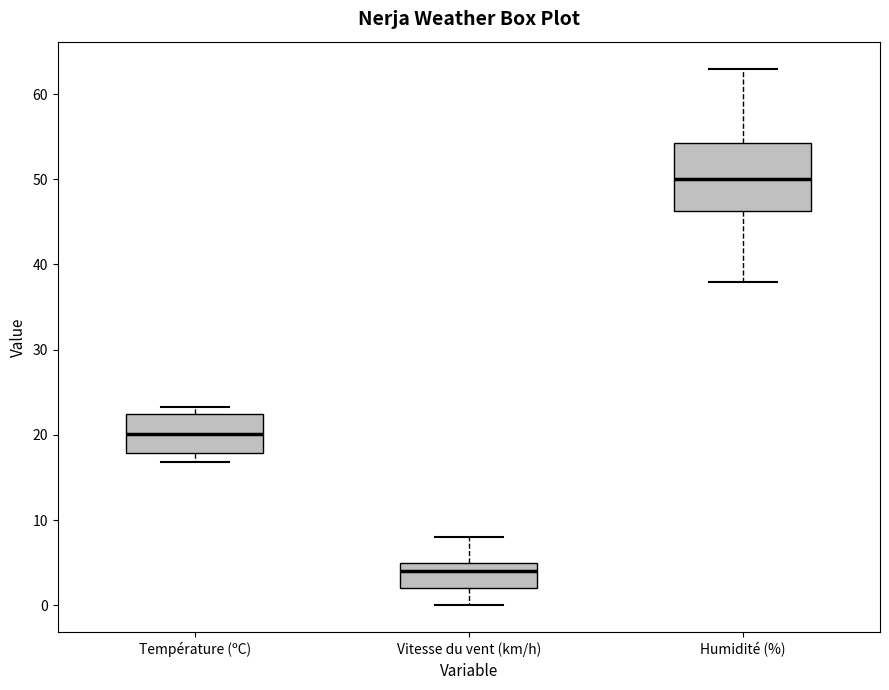

Comparing the boxes themselves (not the whiskers), which one is the tallest?

Humidité (%)